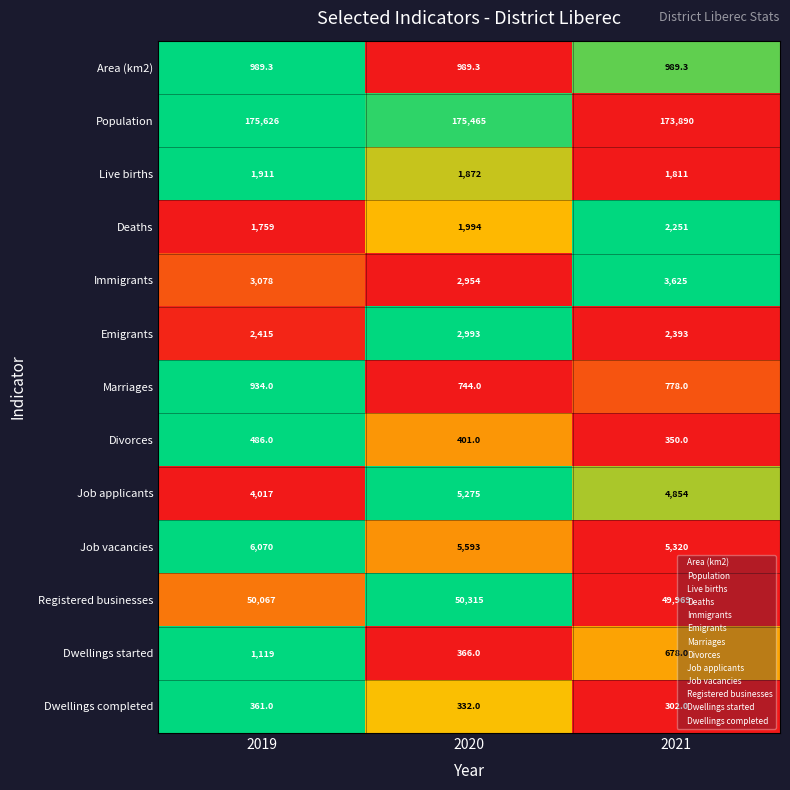

Count the number of categories in the chart.

3